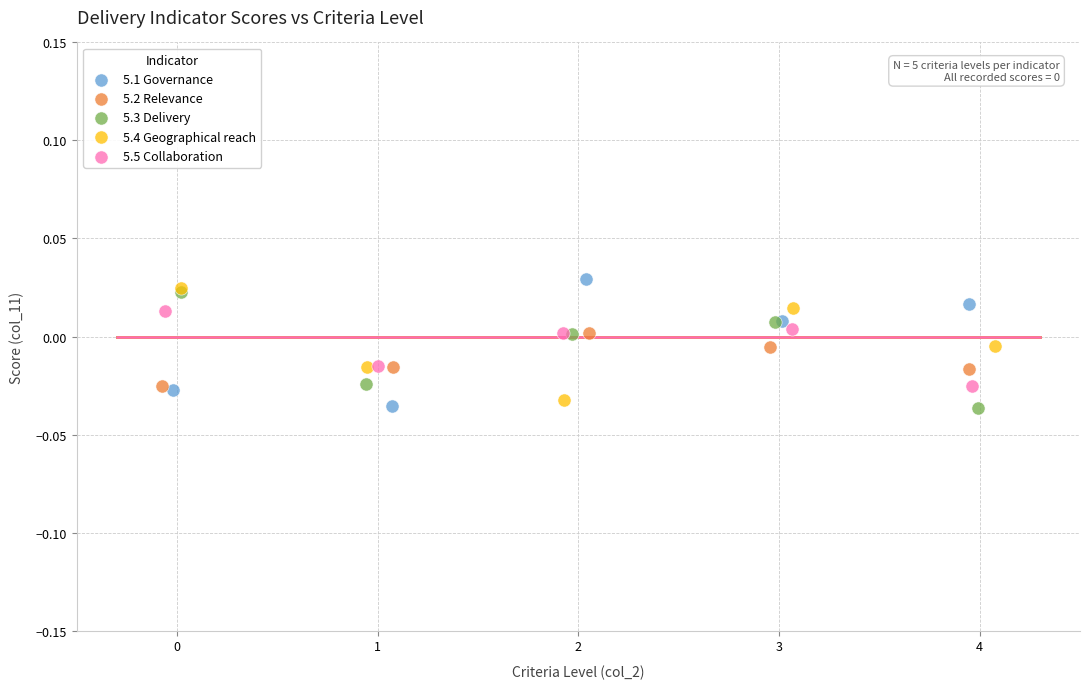

What are all the series names shown in the legend?

5.1 Governance, 5.2 Relevance, 5.3 Delivery, 5.4 Geographical reach, 5.5 Collaboration